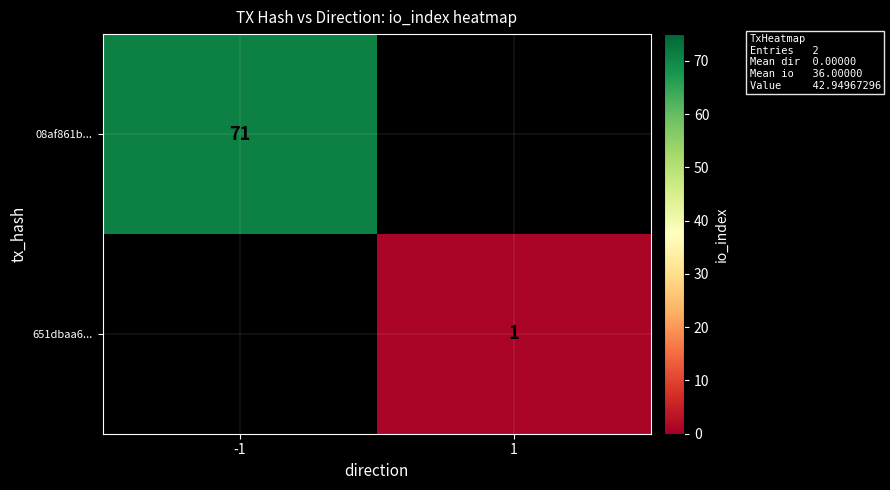

The value of 651dbaa6... at 1 is 1. True or false?

True